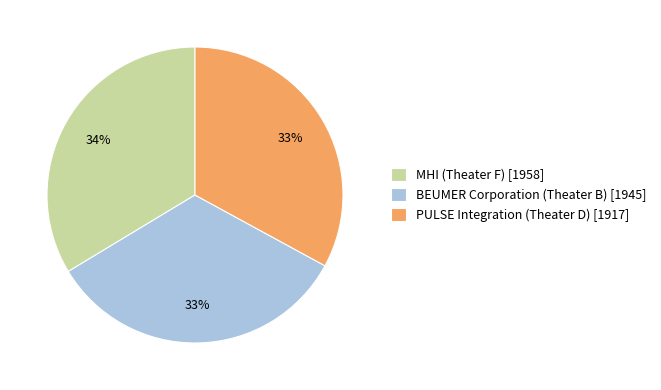

Count the number of slices in the pie.

3